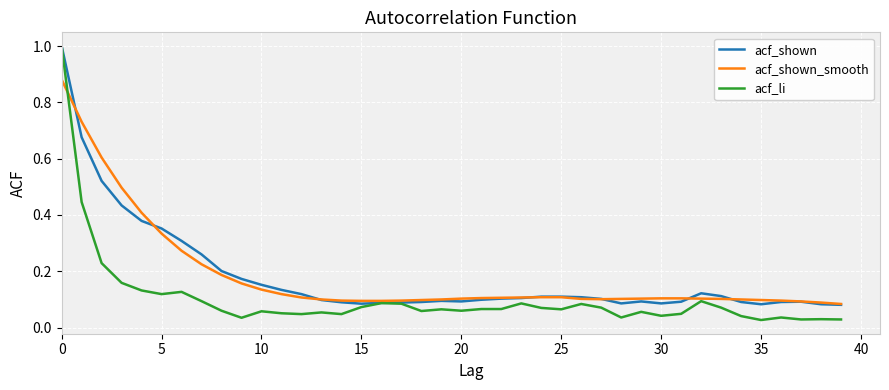

What is the greatest value displayed?

1.0